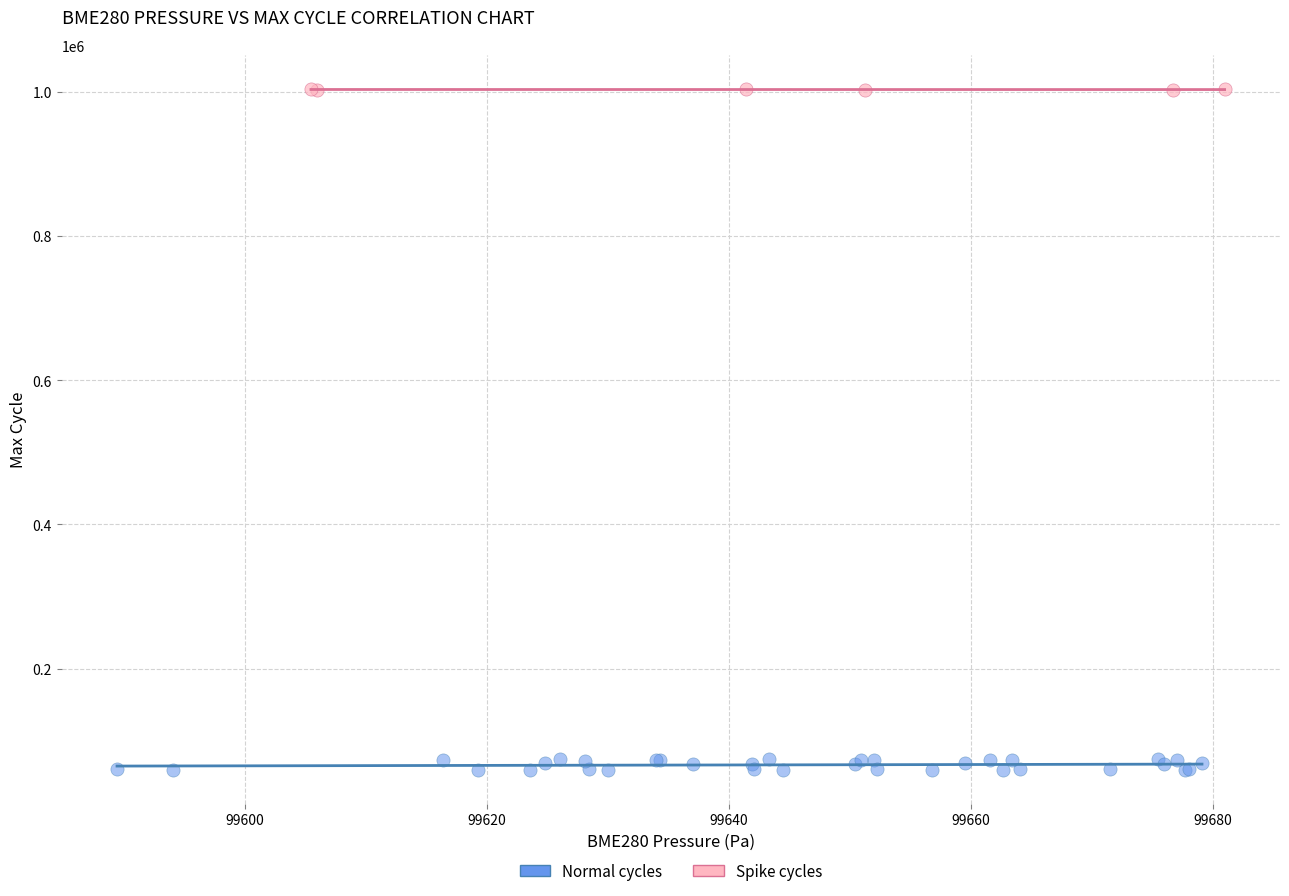

Which series contains the highest Y value?

Spike cycles